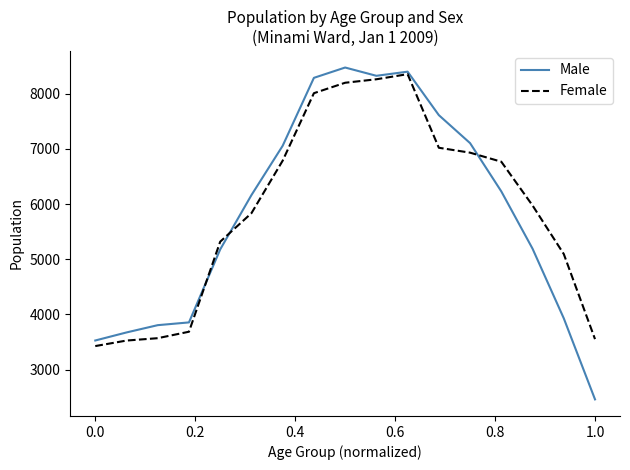

Which series has the widest spread of values?

Male